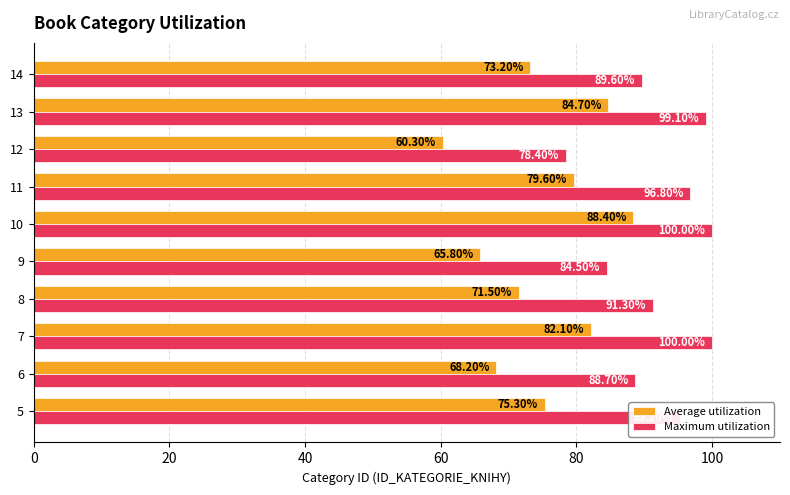

Which series has the widest spread of values?

Average utilization